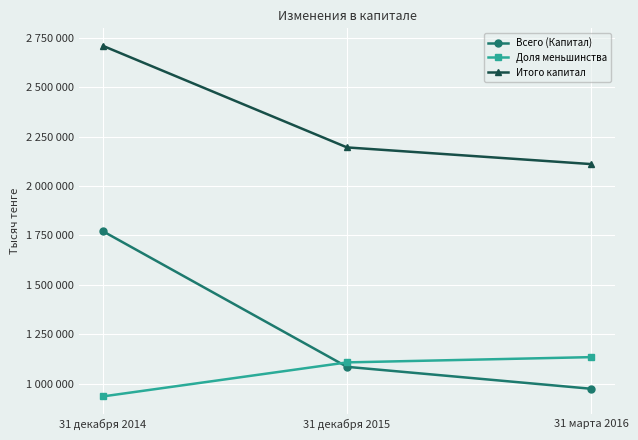

Rank the series by their average value, from lowest to highest.

Доля меньшинства, Всего (Капитал), Итого капитал